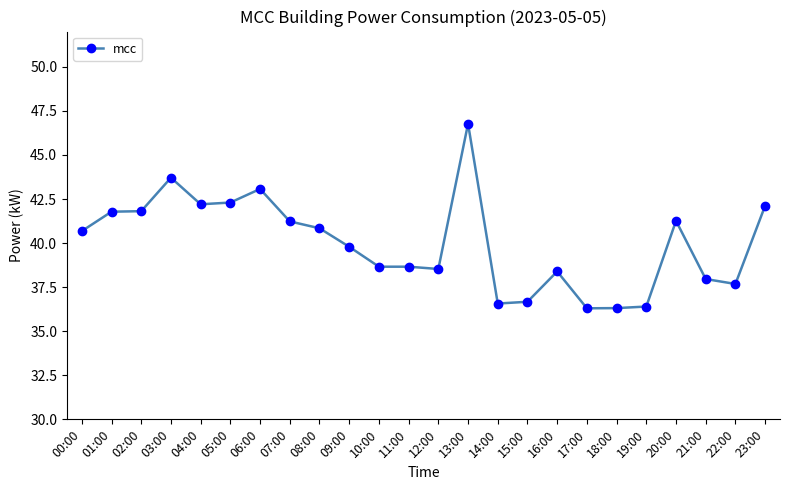

Does the chart have visible grid lines?

No